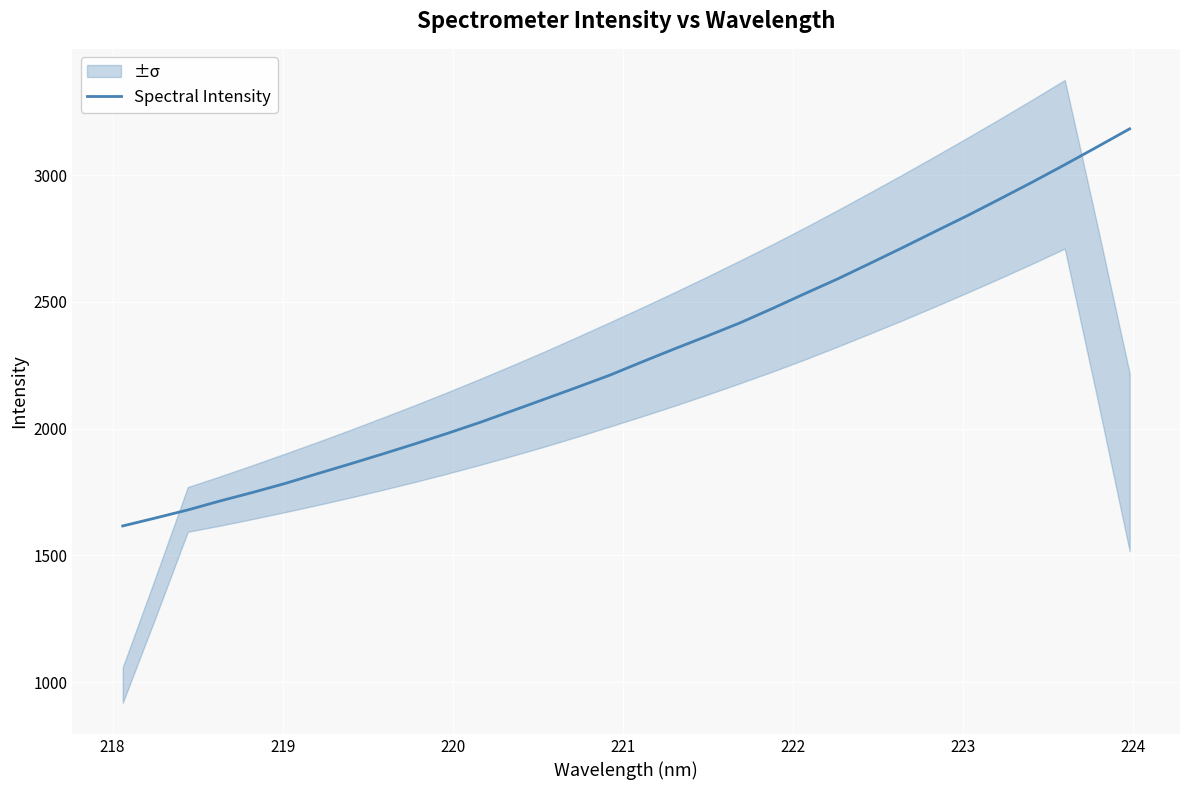

Count the number of data series in this chart.

1